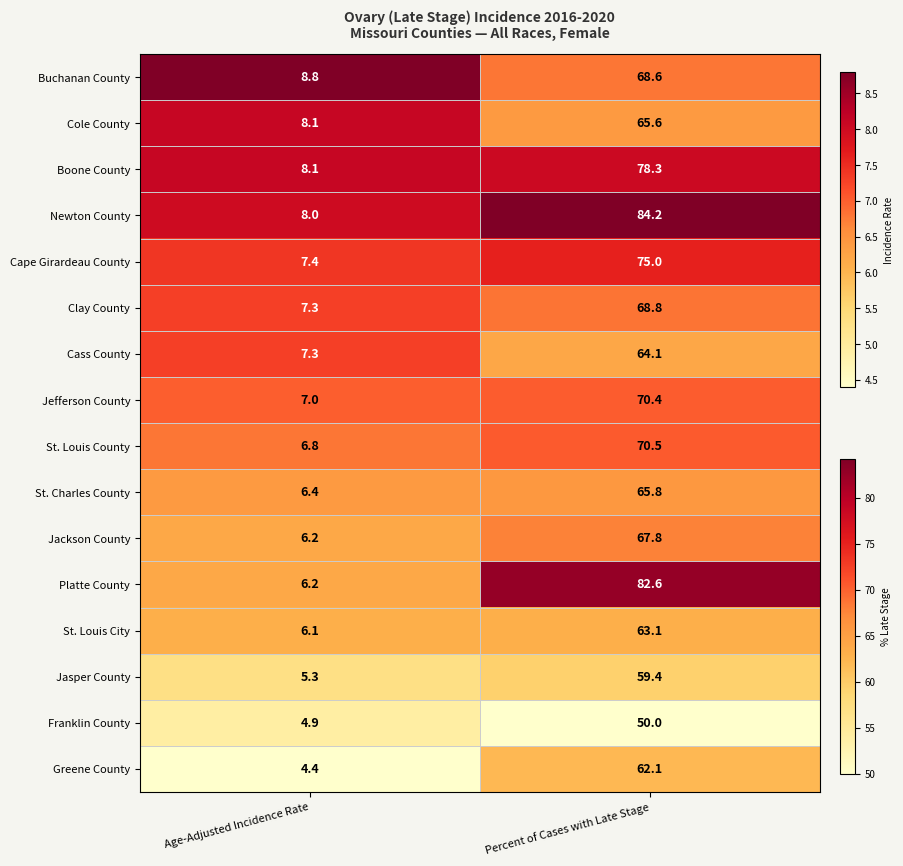

True or false: Jasper County has a value of 59.4 at Percent of Cases with Late Stage.

True